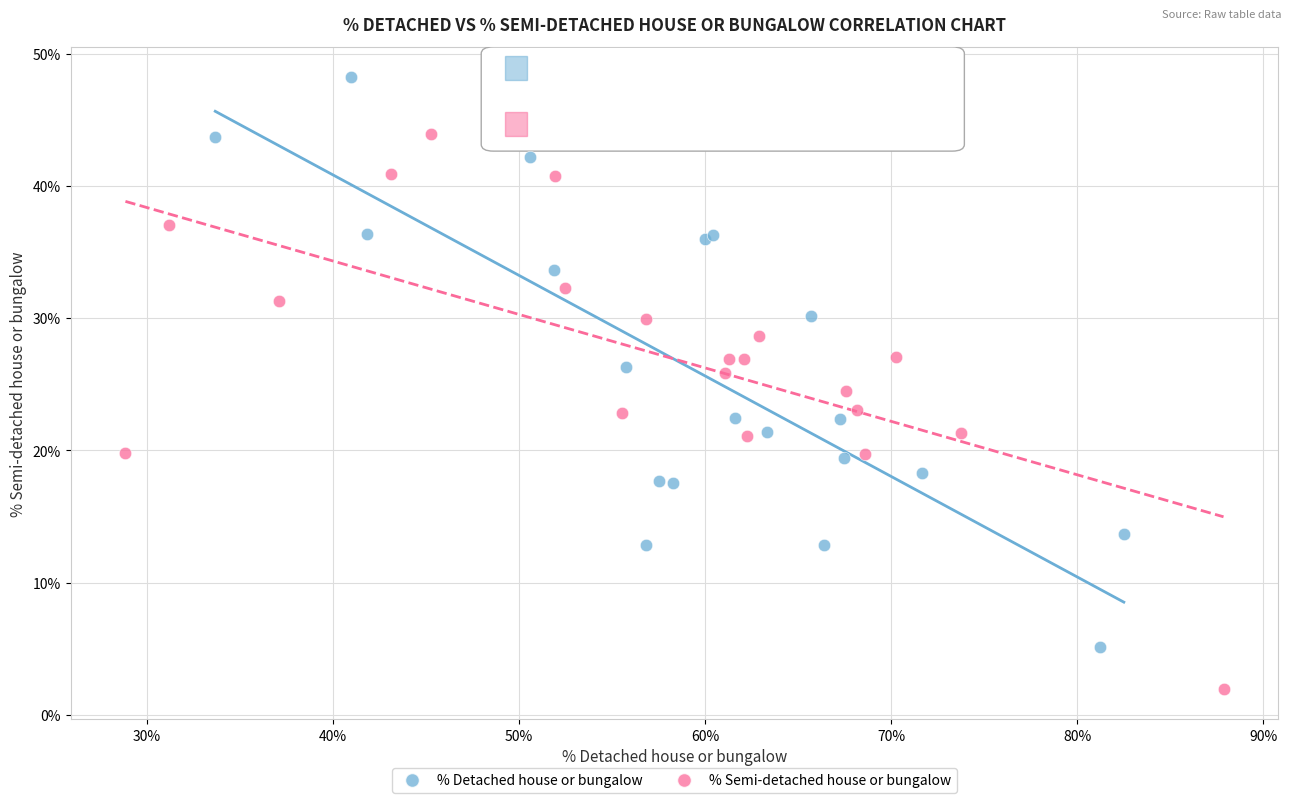

Which series reaches the maximum Y coordinate?

% Detached house or bungalow